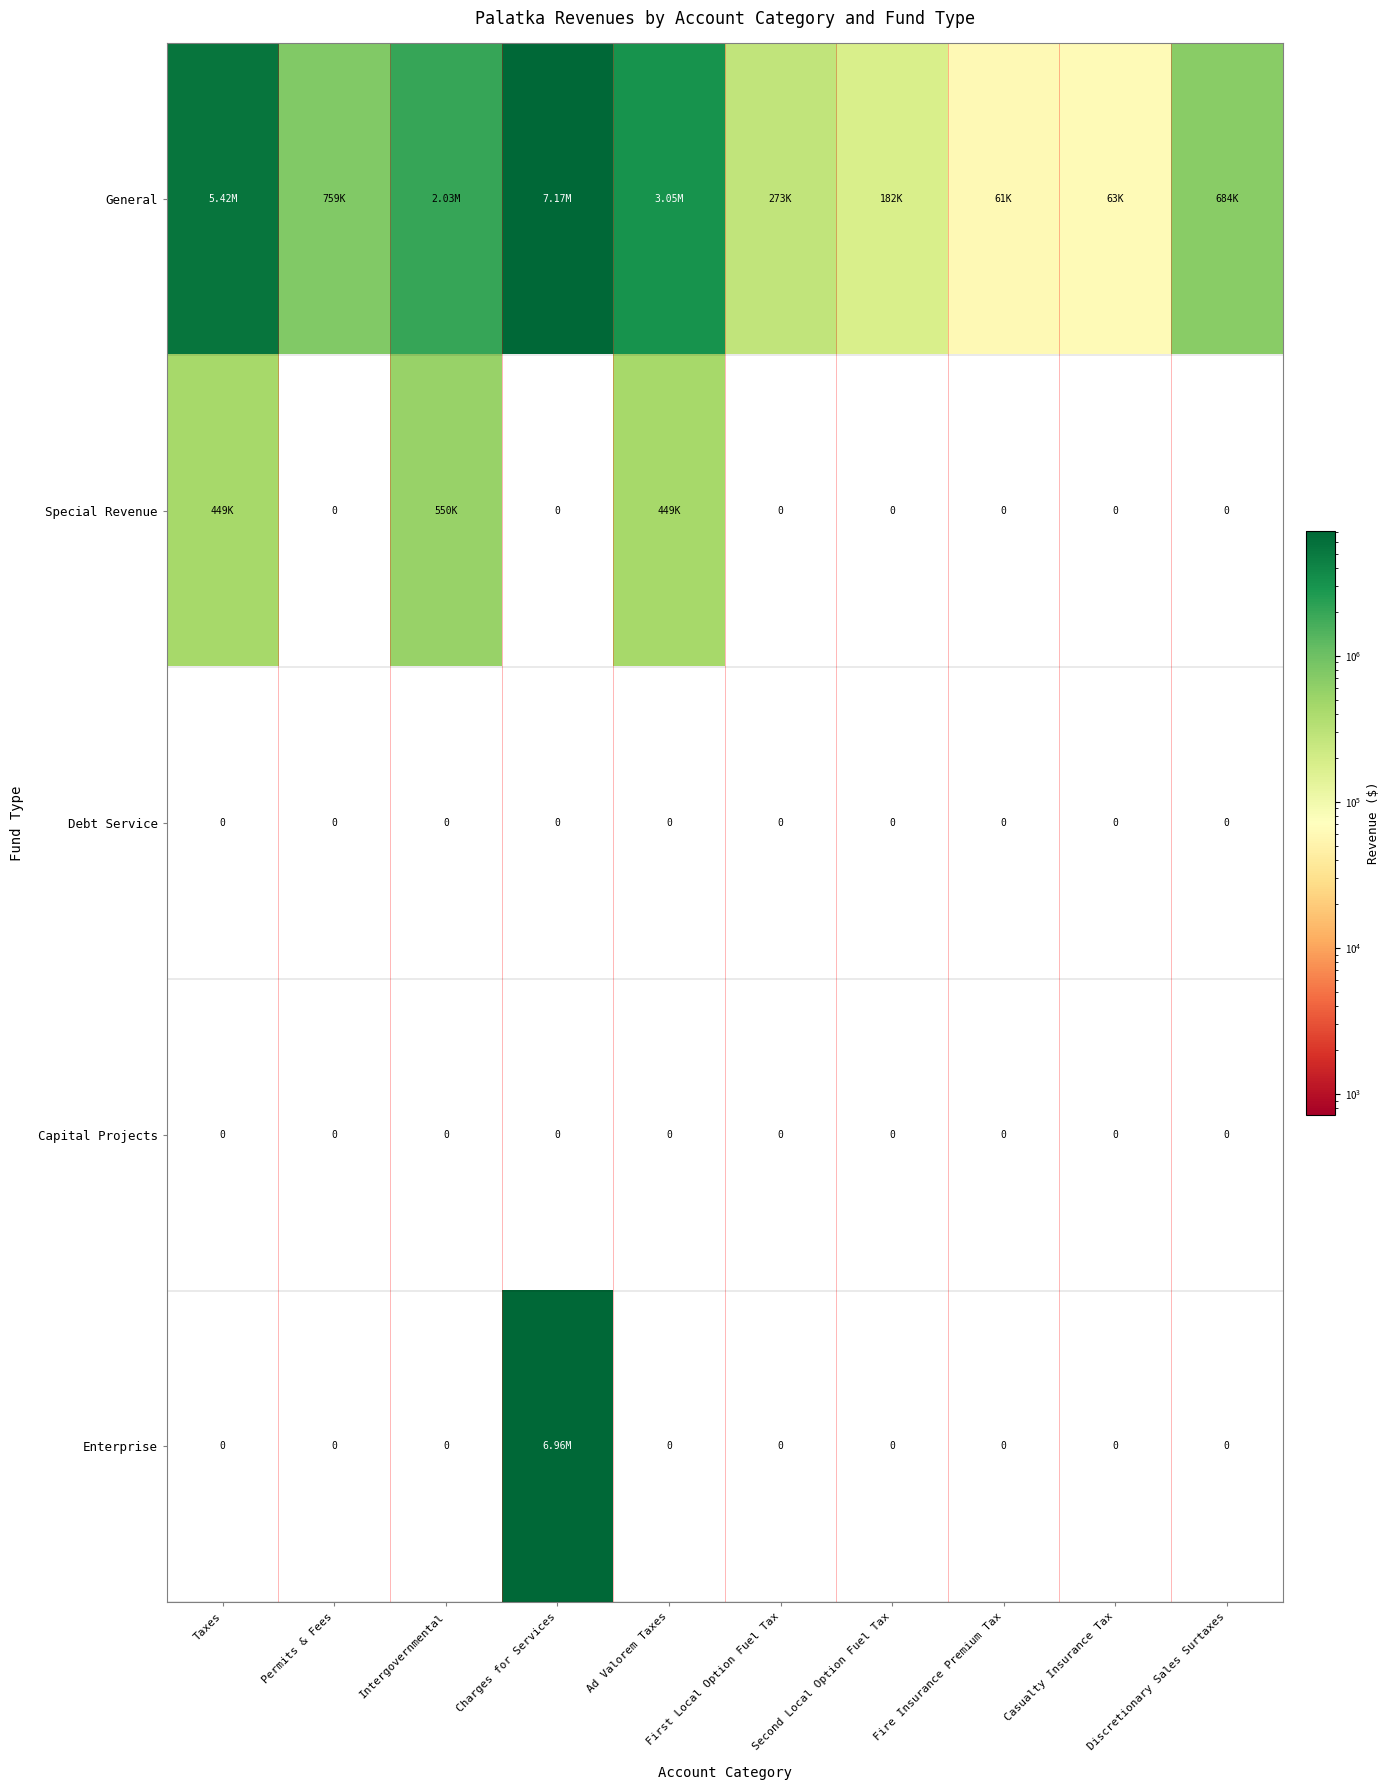

What is the approximate value of General at Ad Valorem Taxes?

3049334